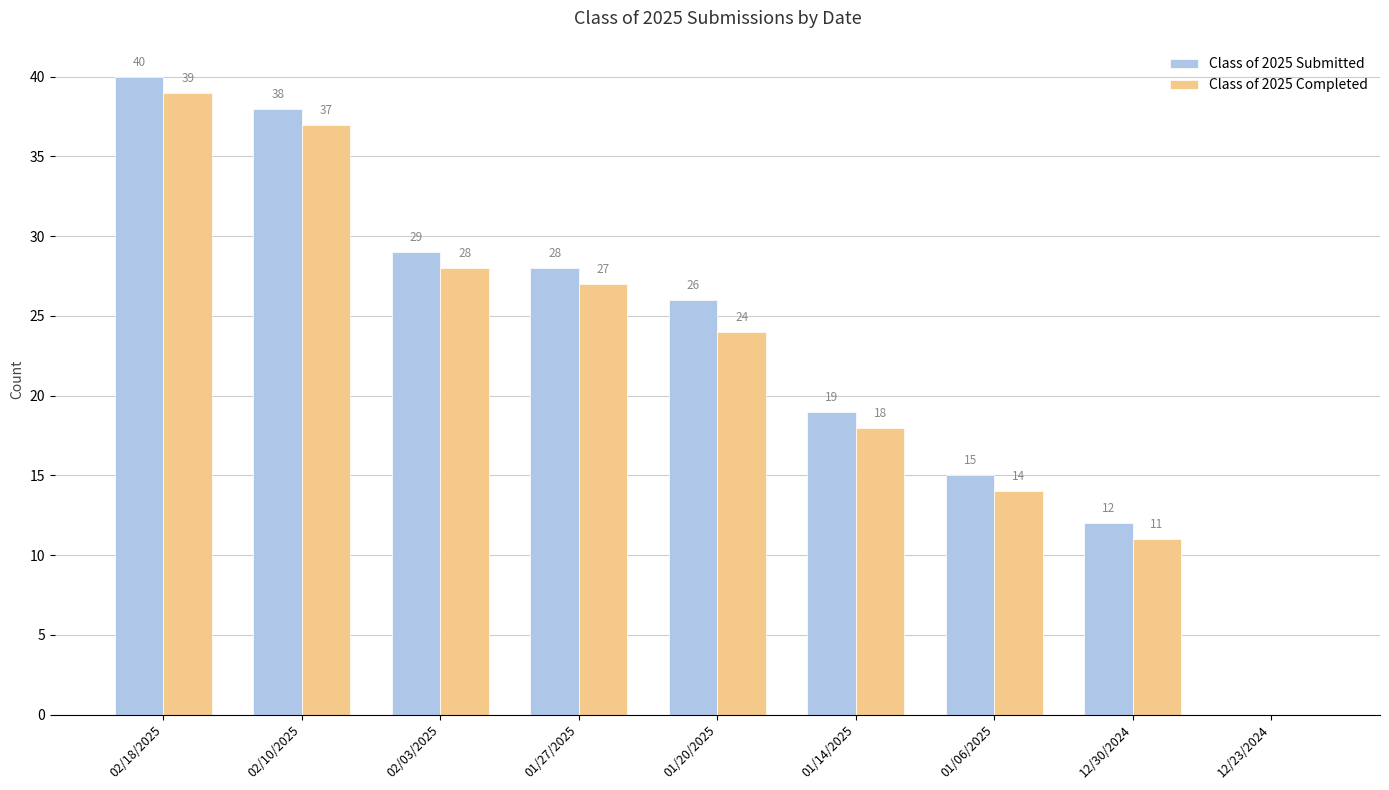

Read the Class of 2025 Submitted value at 02/03/2025.

29